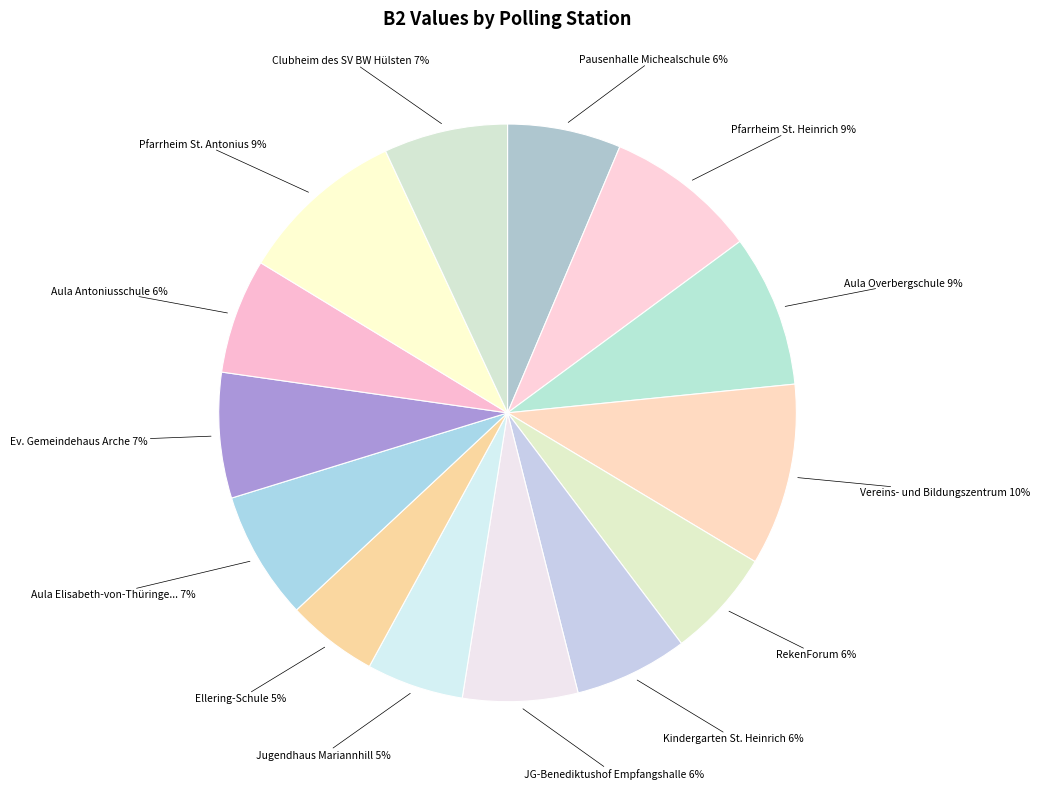

Count the number of slices in the pie.

14